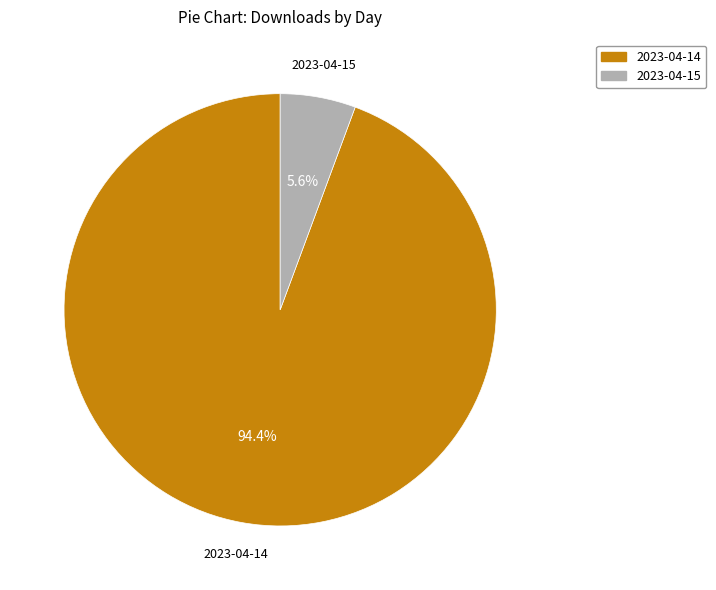

Is there any slice that represents more than half of the pie?

Yes